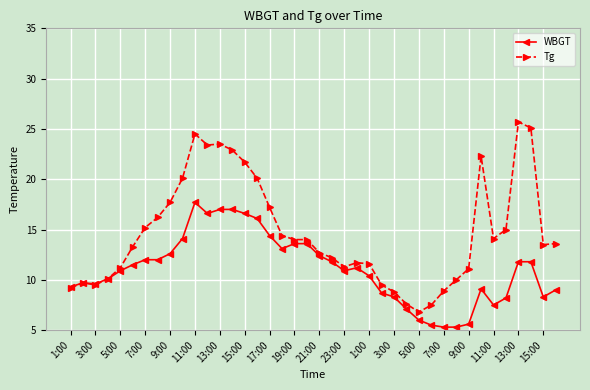

Which series has the largest total across all categories?

Tg